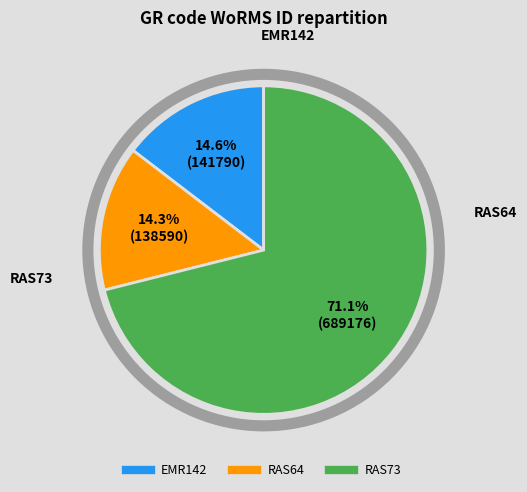

Between EMR142 and RAS73, which is larger?

RAS73